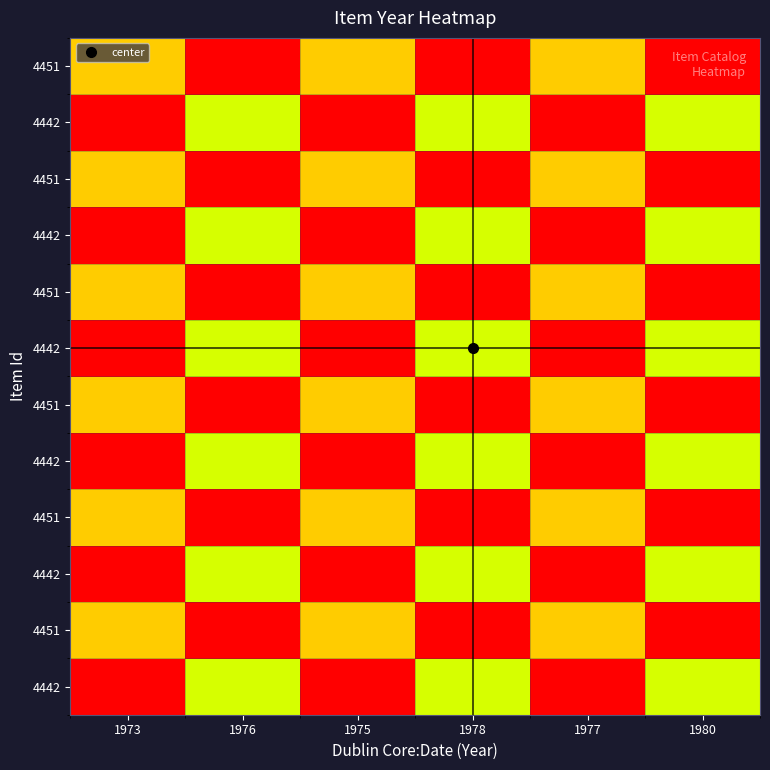

Which category has the lowest value across all series?

1973